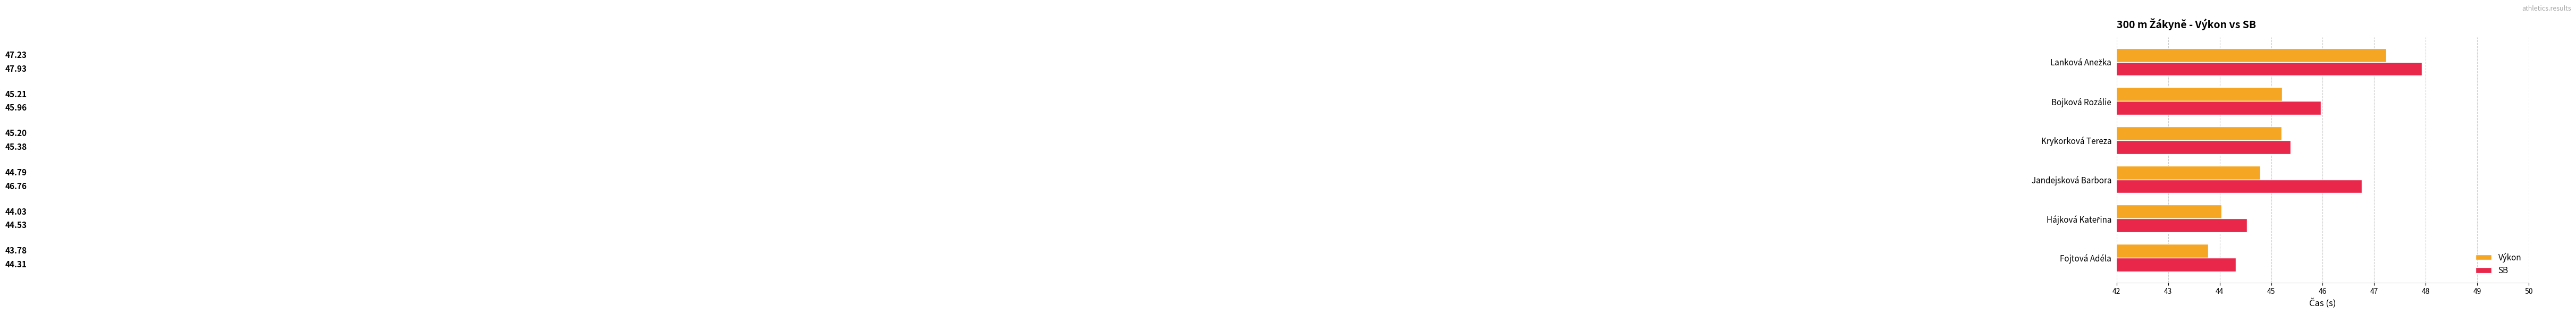

Rank the series by their average value, from highest to lowest.

SB, Výkon